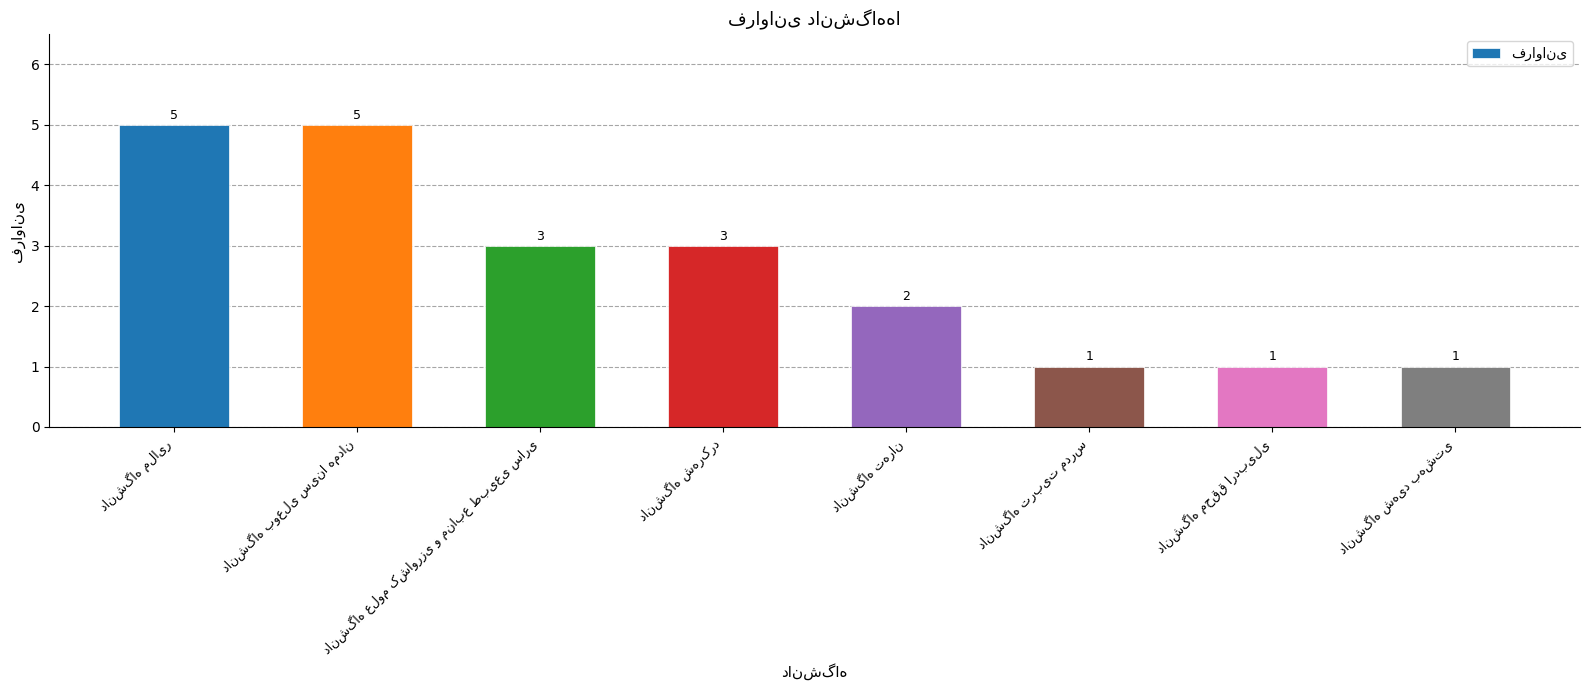

How many values are between 1 and 5?

8